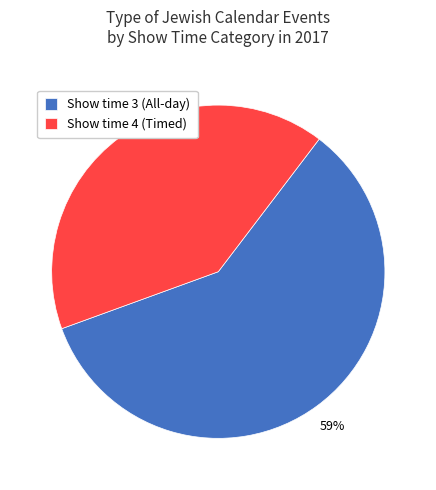

Which category has the biggest portion of the pie?

Show time 3 (All-day)